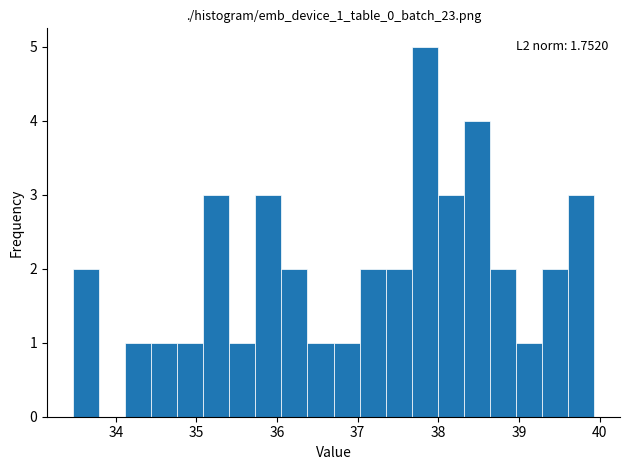

Around what value on the x-axis is the tallest bar? Give the approximate position of its centre, as read against the axis.

37.8